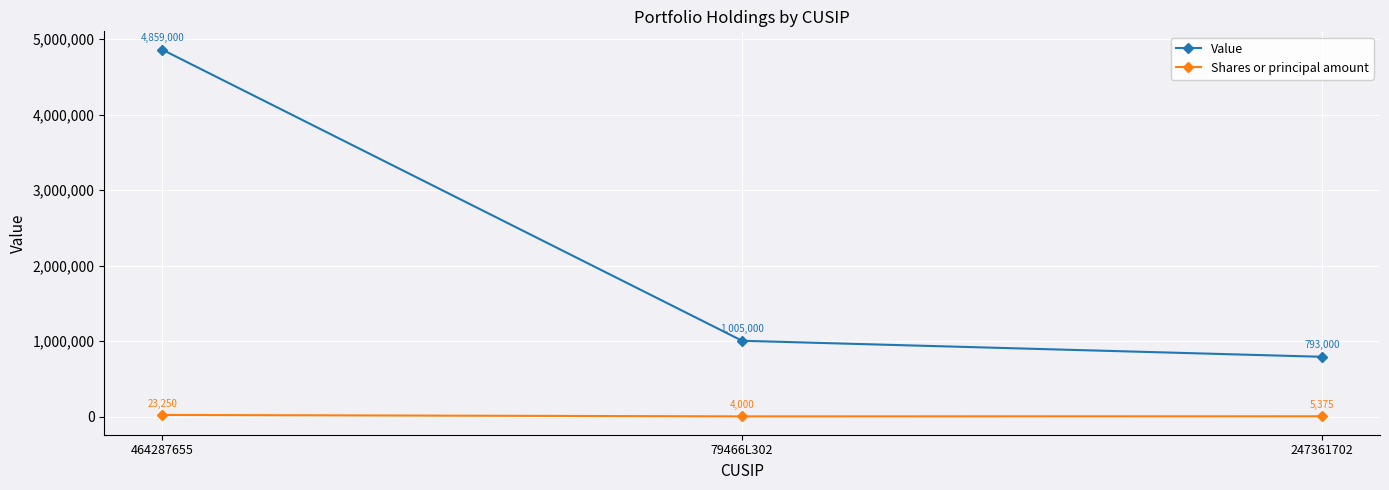

What is the average value of the Shares or principal amount series?

10875